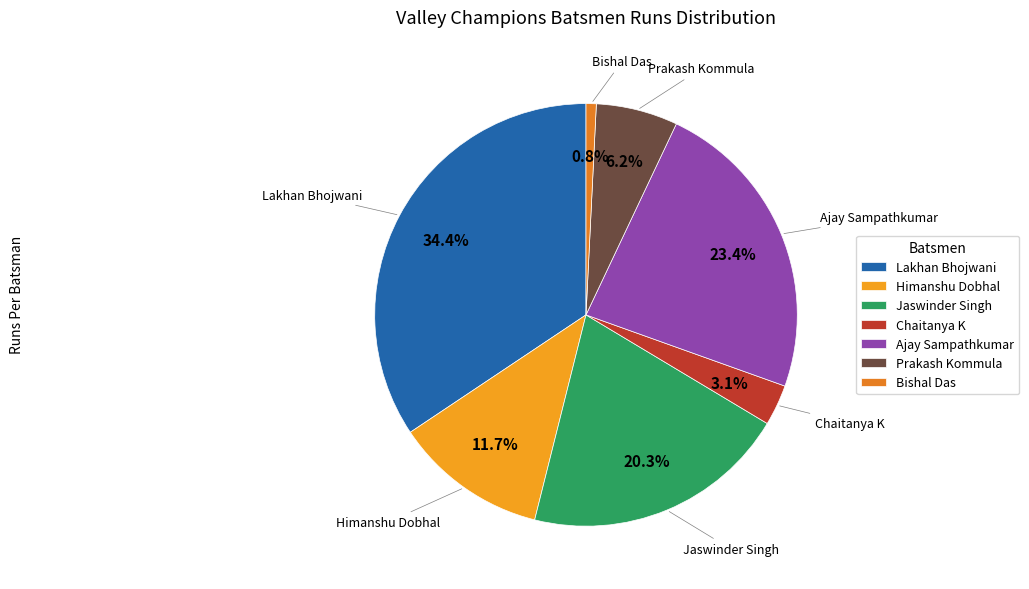

Is it true that Himanshu Dobhal is 22% of the pie?

False